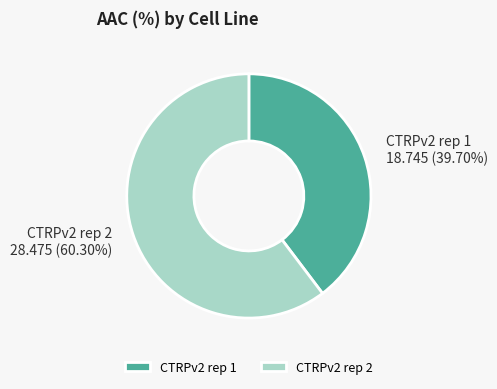

Count the number of slices in the pie.

2